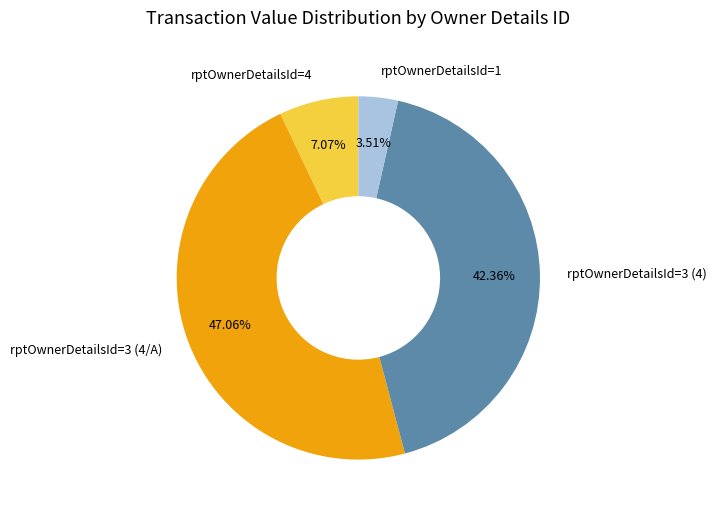

What percentage do rptOwnerDetailsId=4 and rptOwnerDetailsId=3 (4) together represent?

49.4%